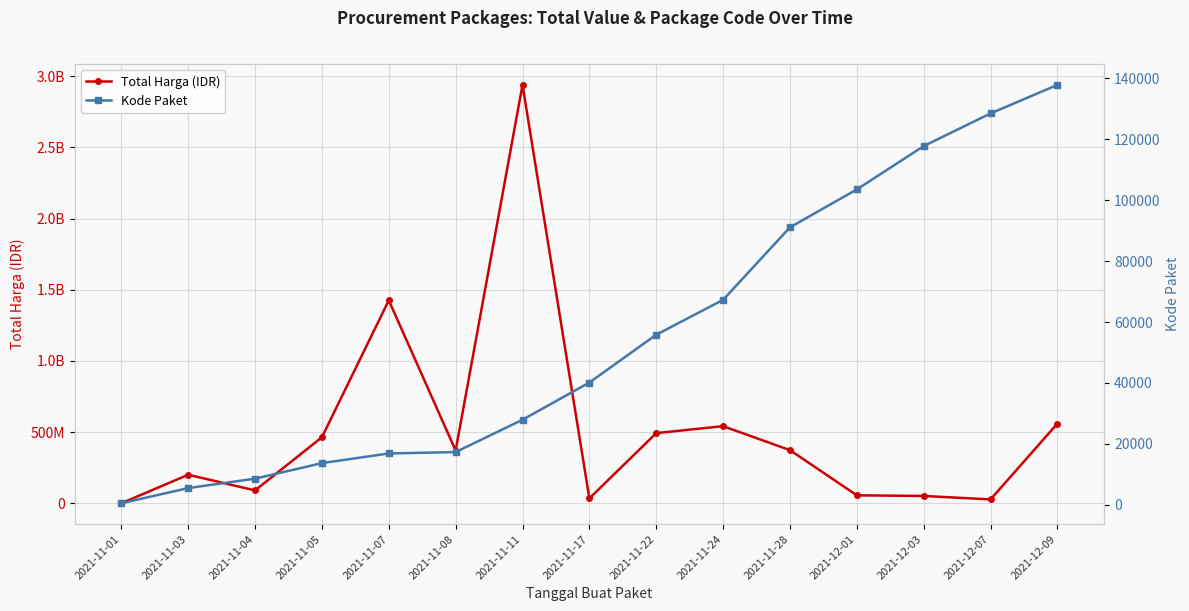

What is the difference between the highest and lowest values at 2021-11-28?

373312899